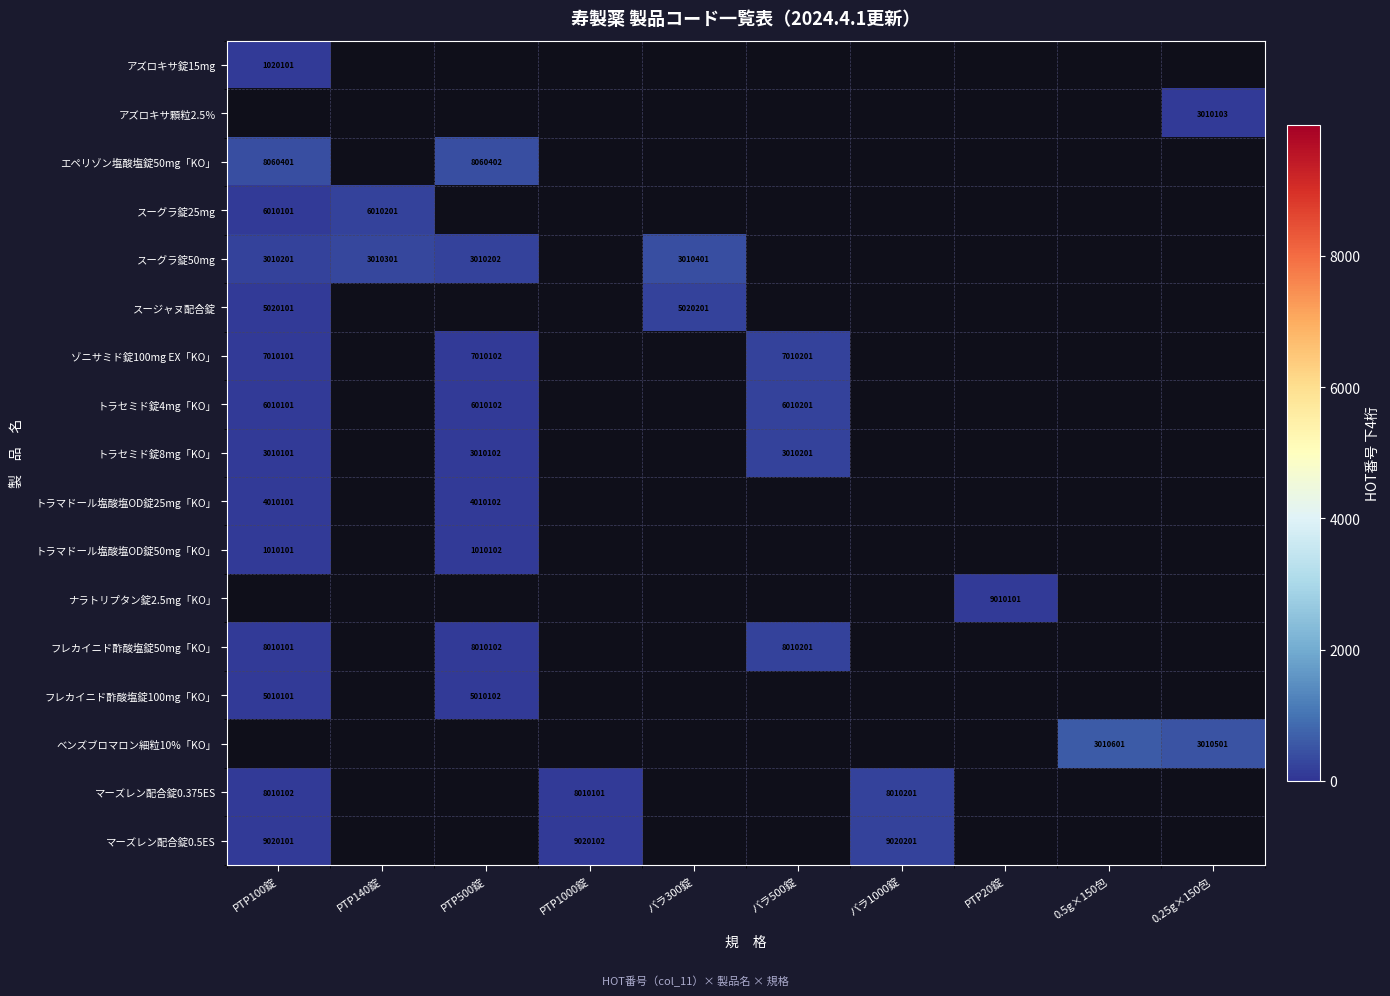

The トラセミド錠8mg「KO」 series shows 3010201 at バラ500錠. True or false?

True